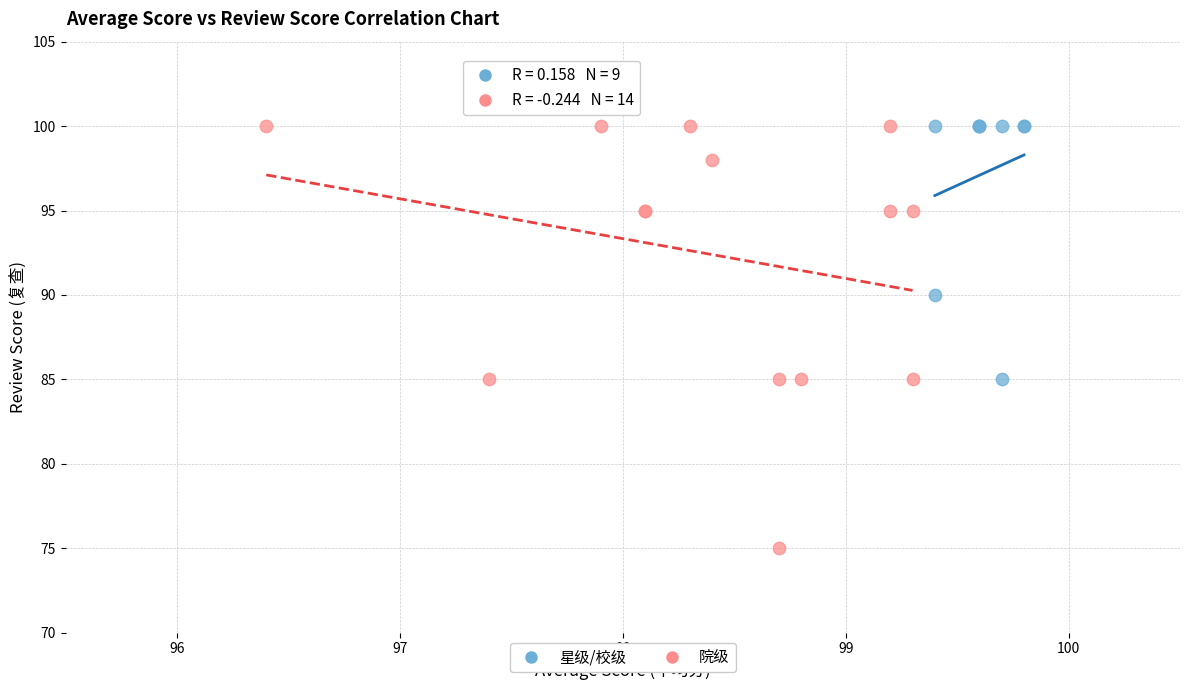

What are all the series names shown in the legend?

星级/校级, 院级